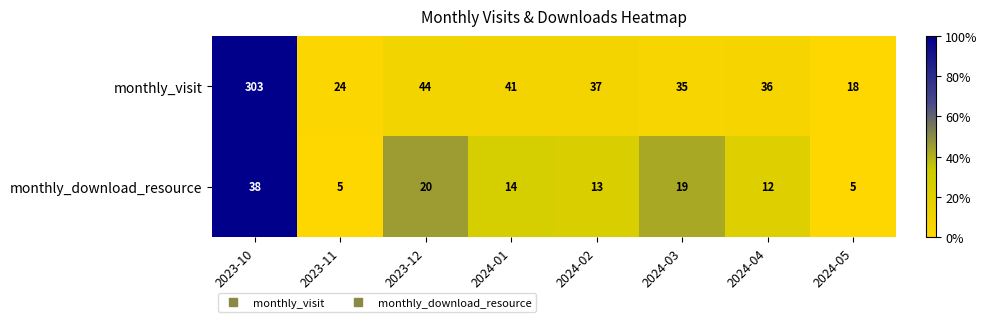

The value of monthly_visit at 2024-05 is 7. True or false?

False